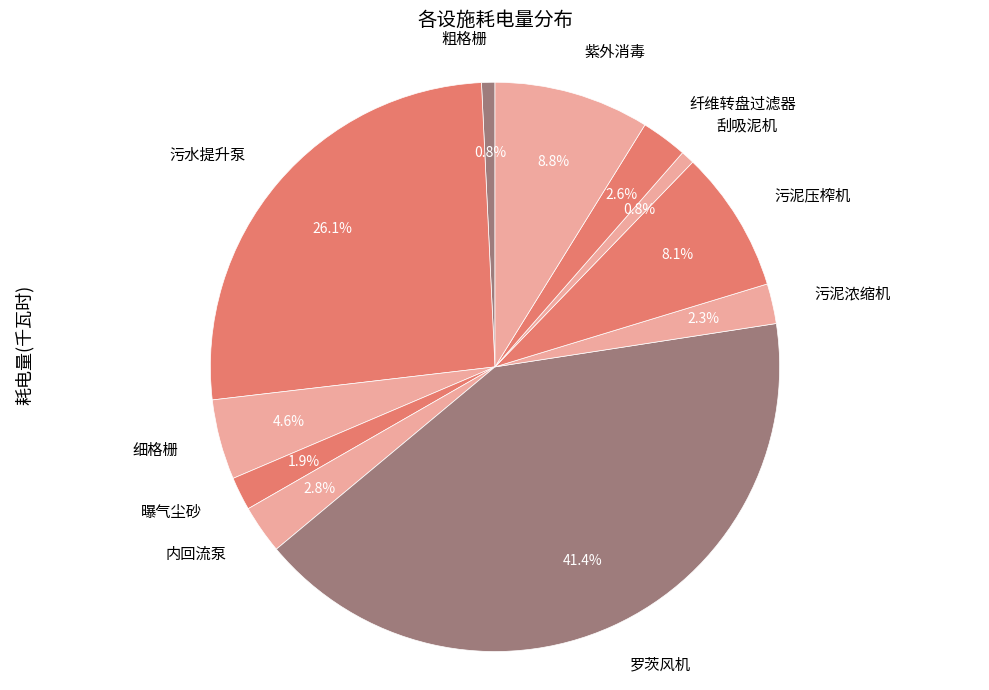

Is 纤维转盘过滤器 the majority of the pie?

No